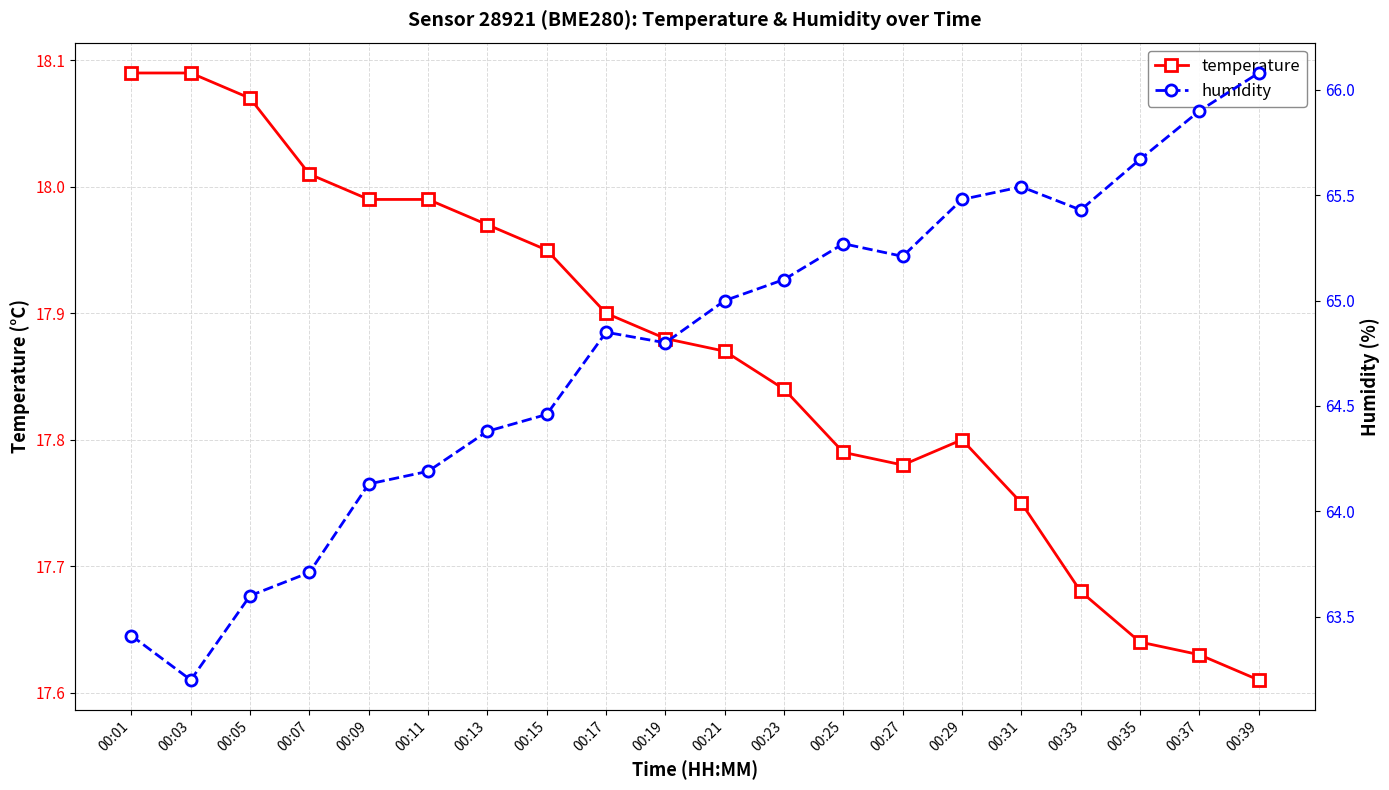

True or false: temperature has more than 2 interior local peaks.

False